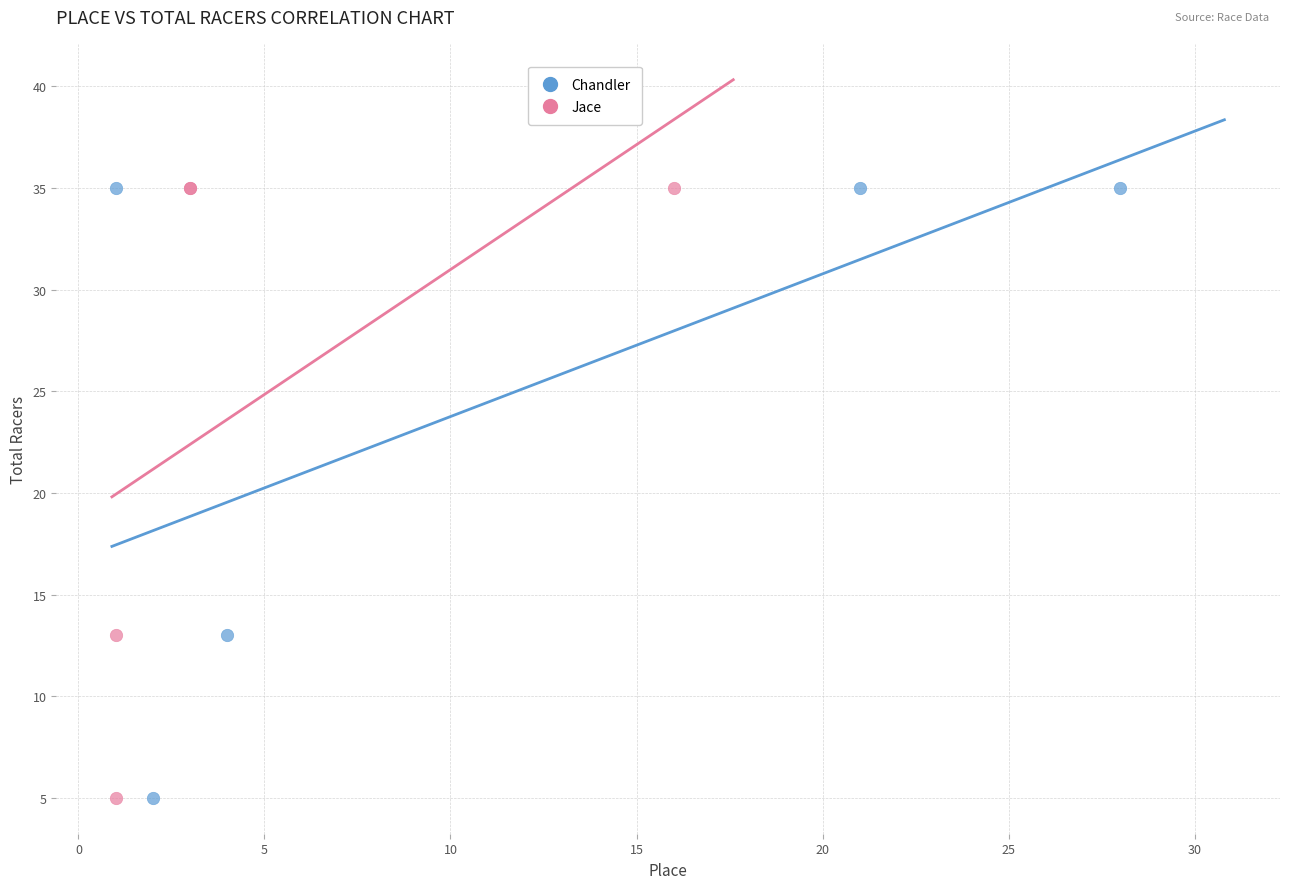

What are all the series names shown in the legend?

Chandler, Jace